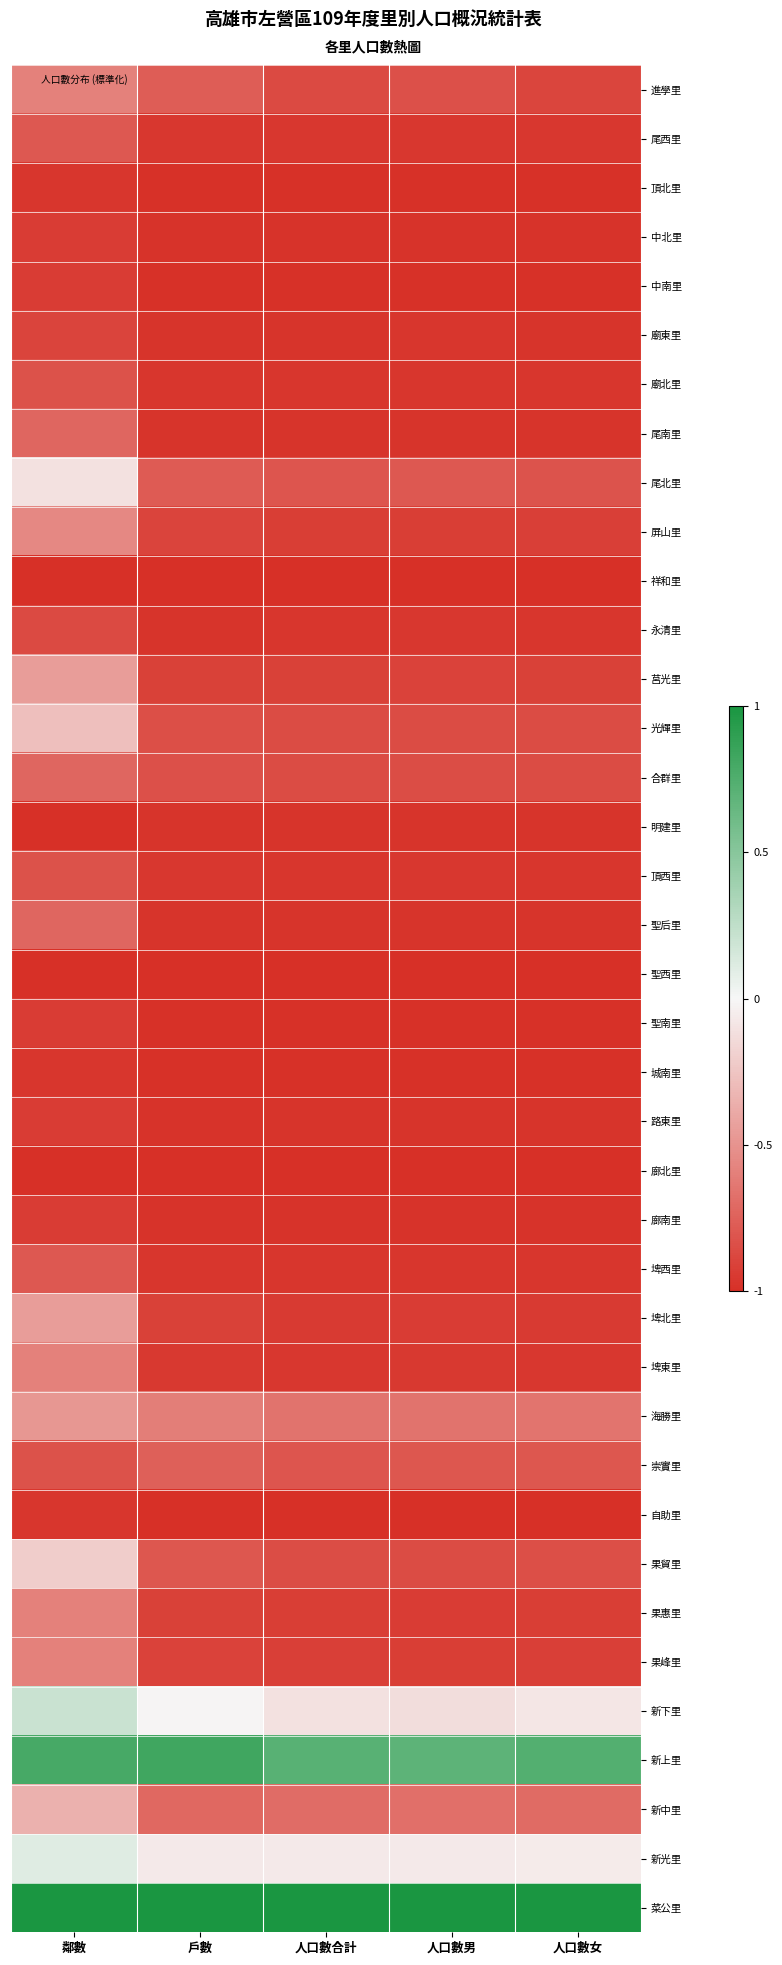

Reading right to left, what are all the values shown in this chart?

進學里: 人口數女=-0.9	人口數男=-0.8	人口數合計=-0.9	戶數=-0.8	鄰數=-0.6
尾西里: 人口數女=-1.0	人口數男=-1.0	人口數合計=-1.0	戶數=-1.0	鄰數=-0.8
頂北里: 人口數女=-1.0	人口數男=-1.0	人口數合計=-1.0	戶數=-1.0	鄰數=-1.0
中北里: 人口數女=-1.0	人口數男=-1.0	人口數合計=-1.0	戶數=-1.0	鄰數=-0.9
中南里: 人口數女=-1.0	人口數男=-1.0	人口數合計=-1.0	戶數=-1.0	鄰數=-0.9
廟東里: 人口數女=-1.0	人口數男=-1.0	人口數合計=-1.0	戶數=-1.0	鄰數=-0.9
廟北里: 人口數女=-1.0	人口數男=-1.0	人口數合計=-1.0	戶數=-1.0	鄰數=-0.8
尾南里: 人口數女=-1.0	人口數男=-1.0	人口數合計=-1.0	戶數=-1.0	鄰數=-0.7
尾北里: 人口數女=-0.8	人口數男=-0.8	人口數合計=-0.8	戶數=-0.8	鄰數=-0.1
屏山里: 人口數女=-0.9	人口數男=-0.9	人口數合計=-0.9	戶數=-0.9	鄰數=-0.6
祥和里: 人口數女=-1.0	人口數男=-1.0	人口數合計=-1.0	戶數=-1.0	鄰數=-1.0
永清里: 人口數女=-1.0	人口數男=-1.0	人口數合計=-1.0	戶數=-1.0	鄰數=-0.9
莒光里: 人口數女=-0.9	人口數男=-0.9	人口數合計=-0.9	戶數=-0.9	鄰數=-0.4
光輝里: 人口數女=-0.9	人口數男=-0.9	人口數合計=-0.9	戶數=-0.8	鄰數=-0.3
合群里: 人口數女=-0.9	人口數男=-0.8	人口數合計=-0.9	戶數=-0.8	鄰數=-0.7
明建里: 人口數女=-1.0	人口數男=-1.0	人口數合計=-1.0	戶數=-1.0	鄰數=-1.0
頂西里: 人口數女=-1.0	人口數男=-1.0	人口數合計=-1.0	戶數=-1.0	鄰數=-0.8
聖后里: 人口數女=-1.0	人口數男=-1.0	人口數合計=-1.0	戶數=-1.0	鄰數=-0.7
聖西里: 人口數女=-1.0	人口數男=-1.0	人口數合計=-1.0	戶數=-1.0	鄰數=-1.0
聖南里: 人口數女=-1.0	人口數男=-1.0	人口數合計=-1.0	戶數=-1.0	鄰數=-0.9
城南里: 人口數女=-1.0	人口數男=-1.0	人口數合計=-1.0	戶數=-1.0	鄰數=-1.0
路東里: 人口數女=-1.0	人口數男=-1.0	人口數合計=-1.0	戶數=-1.0	鄰數=-0.9
廍北里: 人口數女=-1.0	人口數男=-1.0	人口數合計=-1.0	戶數=-1.0	鄰數=-1.0
廍南里: 人口數女=-1.0	人口數男=-1.0	人口數合計=-1.0	戶數=-1.0	鄰數=-0.9
埤西里: 人口數女=-1.0	人口數男=-1.0	人口數合計=-1.0	戶數=-1.0	鄰數=-0.8
埤北里: 人口數女=-0.9	人口數男=-0.9	人口數合計=-0.9	戶數=-0.9	鄰數=-0.4
埤東里: 人口數女=-1.0	人口數男=-1.0	人口數合計=-1.0	戶數=-1.0	鄰數=-0.6
海勝里: 人口數女=-0.7	人口數男=-0.7	人口數合計=-0.7	戶數=-0.6	鄰數=-0.5
崇實里: 人口數女=-0.8	人口數男=-0.8	人口數合計=-0.8	戶數=-0.8	鄰數=-0.8
自助里: 人口數女=-1.0	人口數男=-1.0	人口數合計=-1.0	戶數=-1.0	鄰數=-1.0
果貿里: 人口數女=-0.8	人口數男=-0.9	人口數合計=-0.9	戶數=-0.8	鄰數=-0.2
果惠里: 人口數女=-0.9	人口數男=-0.9	人口數合計=-0.9	戶數=-0.9	鄰數=-0.6
果峰里: 人口數女=-0.9	人口數男=-0.9	人口數合計=-0.9	戶數=-0.9	鄰數=-0.6
新下里: 人口數女=-0.1	人口數男=-0.1	人口數合計=-0.1	戶數=-0.0	鄰數=0.2
新上里: 人口數女=0.7	人口數男=0.7	人口數合計=0.7	戶數=0.8	鄰數=0.8
新中里: 人口數女=-0.7	人口數男=-0.7	人口數合計=-0.7	戶數=-0.7	鄰數=-0.3
新光里: 人口數女=-0.1	人口數男=-0.1	人口數合計=-0.1	戶數=-0.1	鄰數=0.1
菜公里: 人口數女=1.0	人口數男=1.0	人口數合計=1.0	戶數=1.0	鄰數=1.0